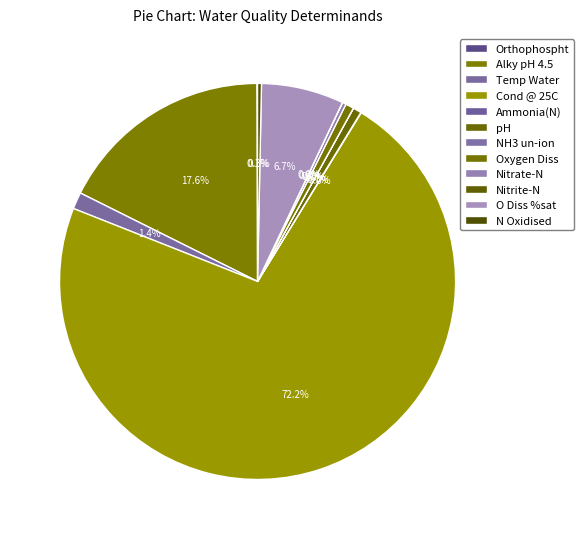

What portion of the pie excludes Temp Water?

98.6%